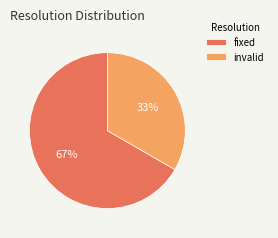

The fixed slice represents 25% of the pie. True or false?

False